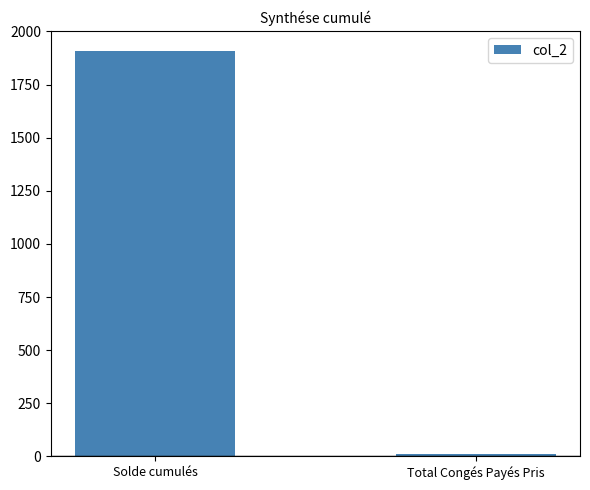

What is the difference between the values at Solde cumulés and Total Congés Payés Pris?

1894.6